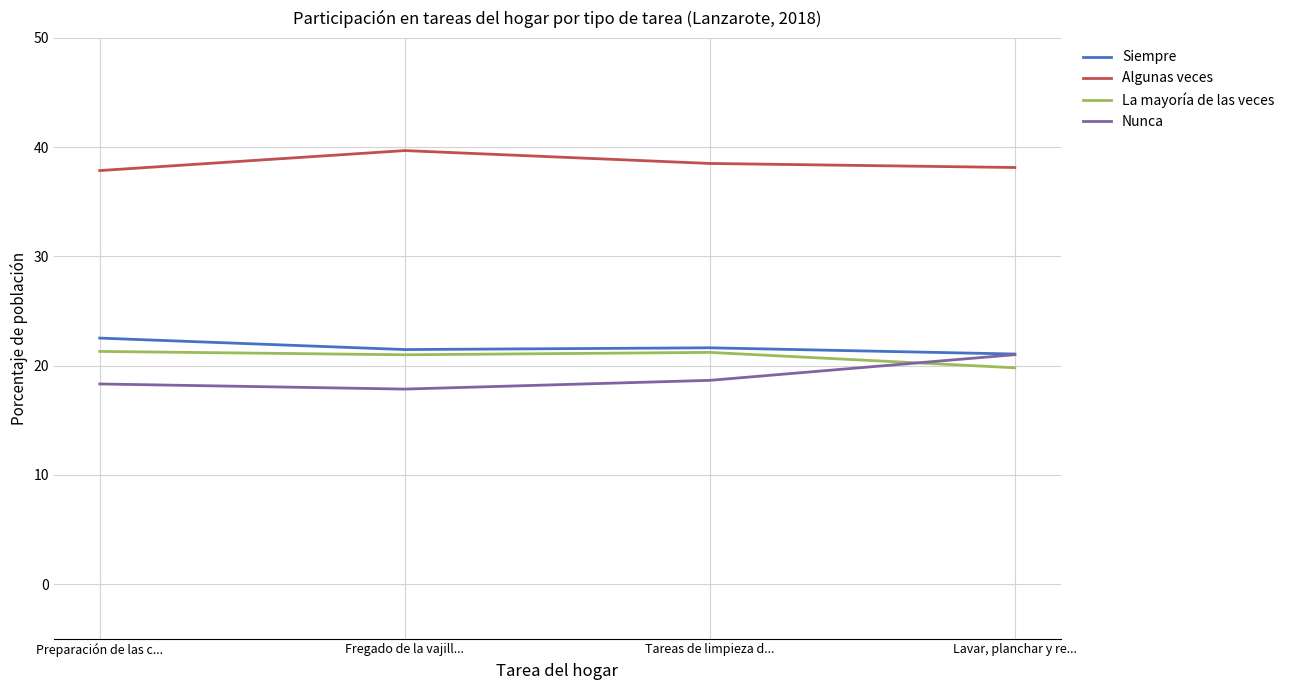

What is the difference between the maximum and minimum values in the La mayoría de las veces series?

1.5